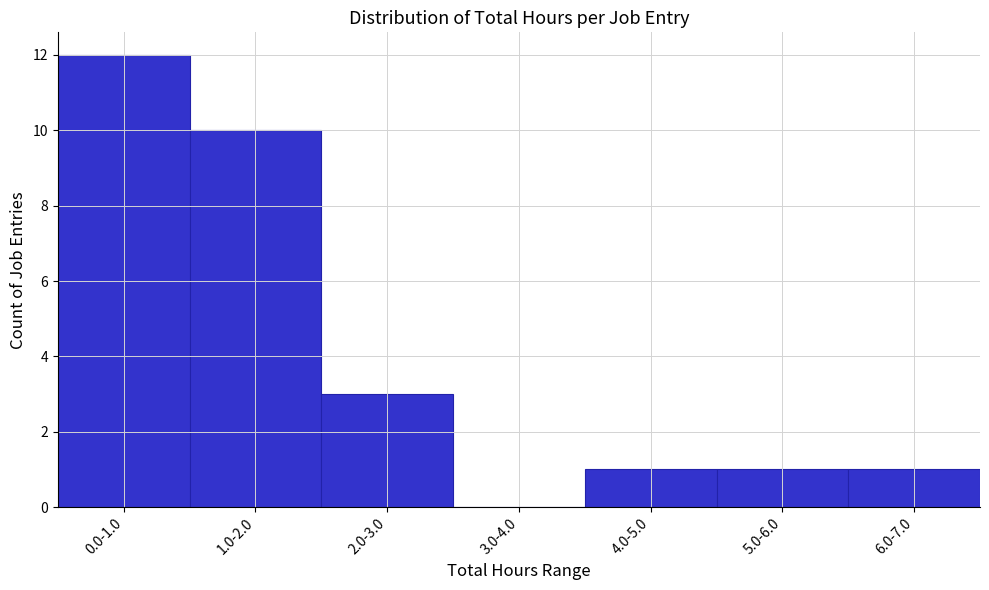

Reading right to left, what are all the values shown in this chart?

6.0-7.0=1	5.0-6.0=1	4.0-5.0=1	3.0-4.0=0	2.0-3.0=3	1.0-2.0=10	0.0-1.0=12